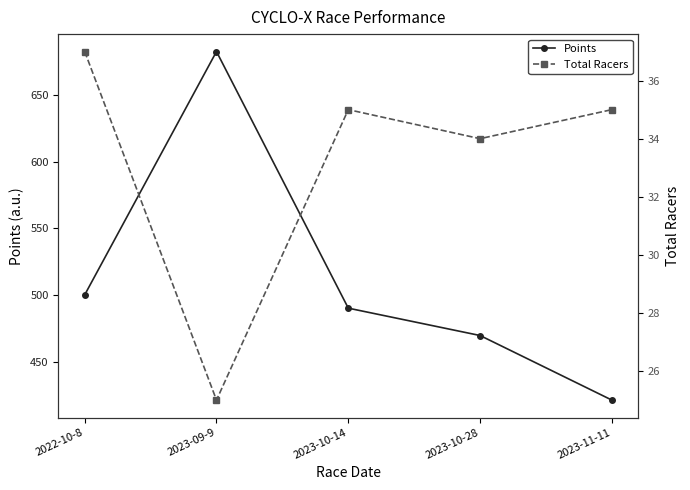

Rank the series at 2023-10-14 from lowest to highest value.

Total Racers, Points